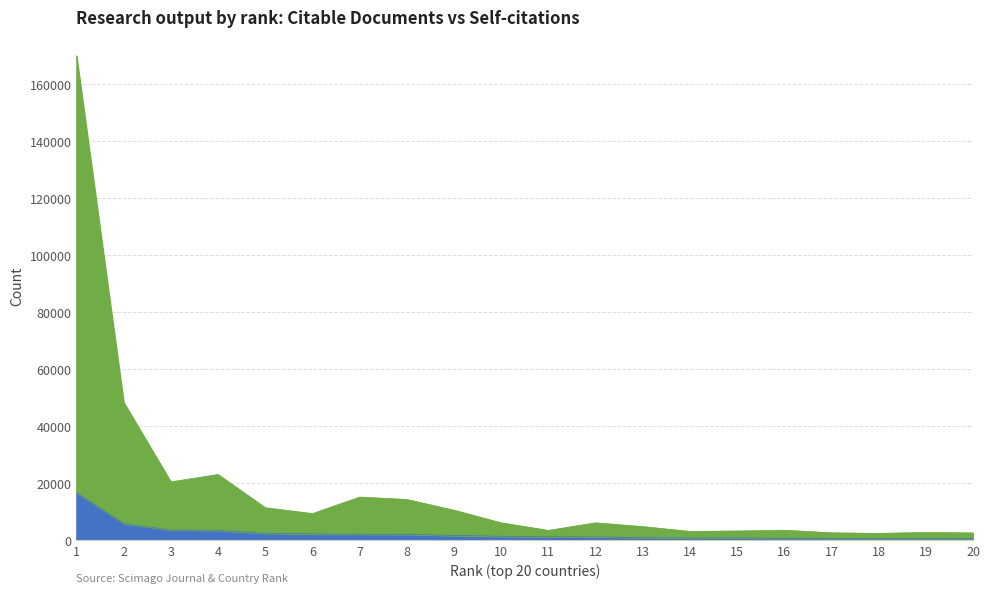

True or false: Citable documents has a value of 3880 at 6.

False